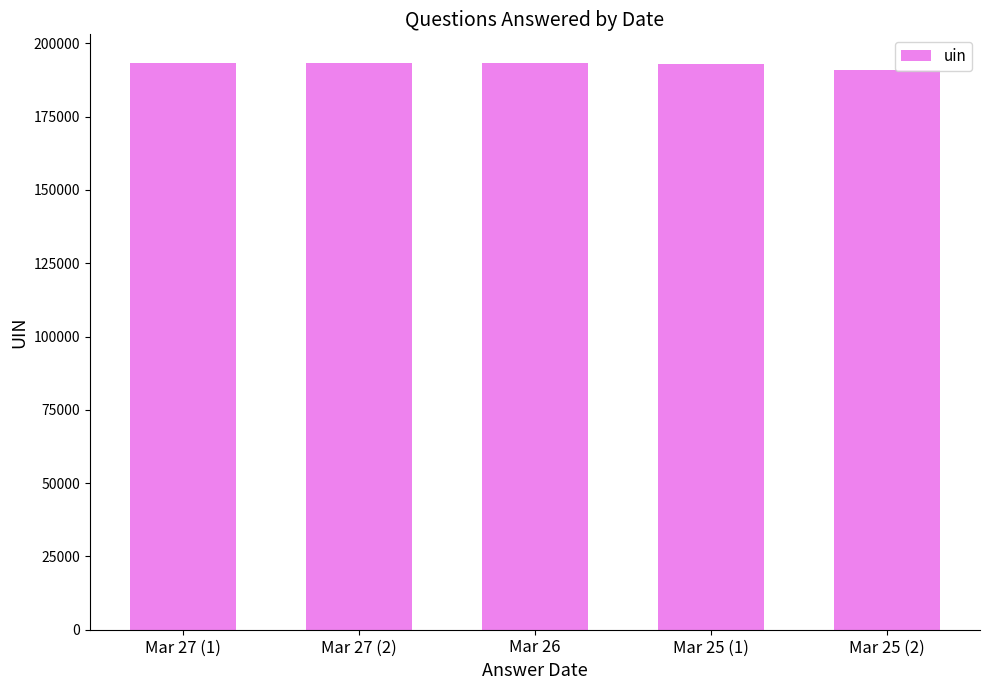

How many distinct data groups are displayed?

1